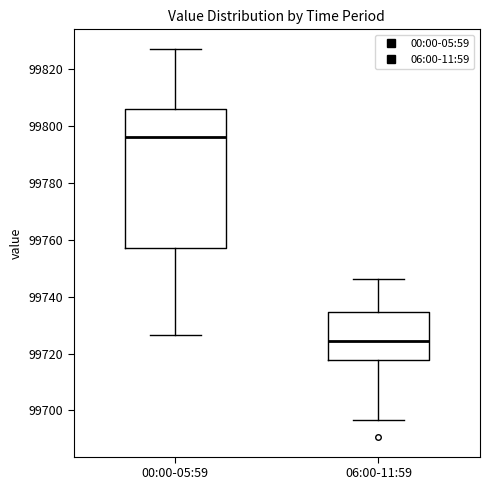

Which box's median line is the highest?

00:00-05:59